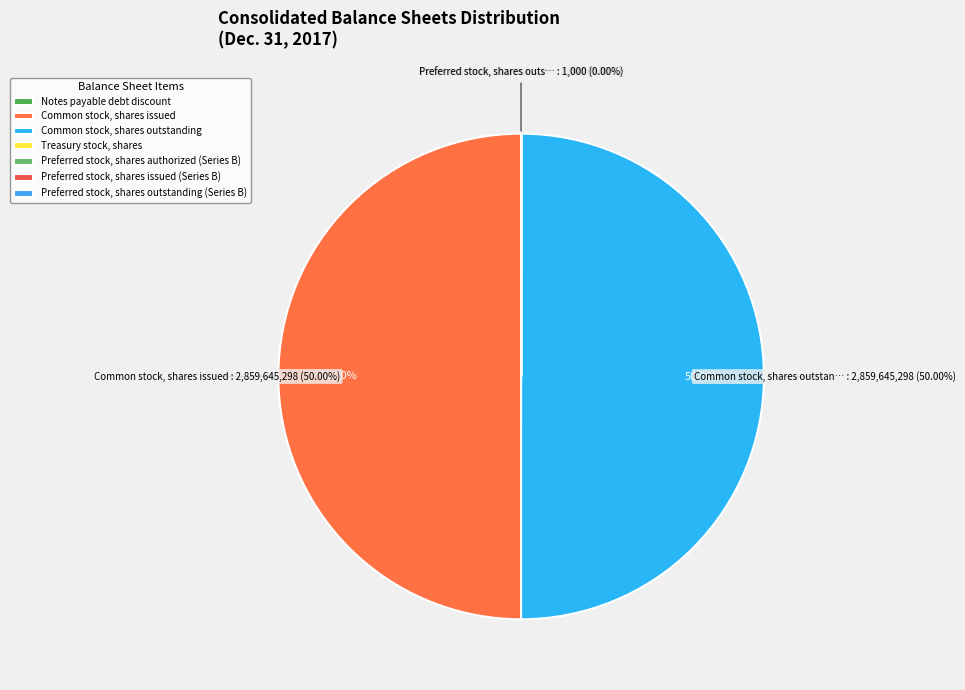

Rank the categories by value from lowest to highest.

Preferred stock, shares authorized (Series B), Preferred stock, shares issued (Series B), Preferred stock, shares outstanding (Series B), Notes payable debt discount, Treasury stock, shares, Common stock, shares issued, Common stock, shares outstanding